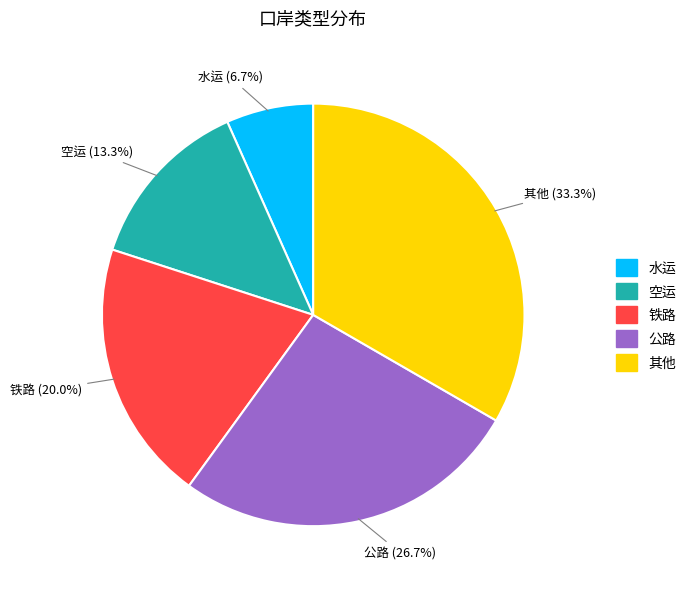

How many slices are in this pie chart?

5